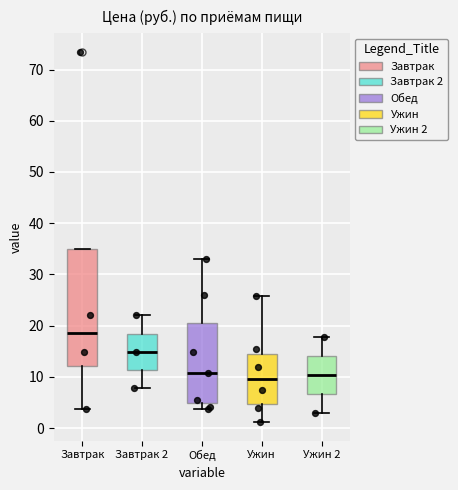

Reading left to right, read every box against the y-axis: the position of its median line, the range the box covers, and the ends of its whiskers. The values are not printed on the chart, so give them approximately, as read against the axis.

Завтрак: median 19, box 12 to 35, whiskers 4 to 35
Завтрак 2: median 15, box 11 to 18, whiskers 8 to 22
Обед: median 11, box 5 to 20, whiskers 4 to 33
Ужин: median 10, box 5 to 15, whiskers 1 to 26
Ужин 2: median 10, box 7 to 14, whiskers 3 to 18